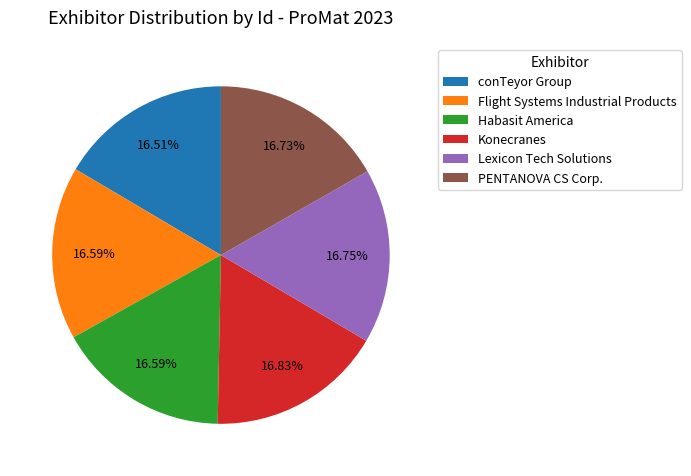

What percentage do Lexicon Tech Solutions and conTeyor Group together represent?

33.3%